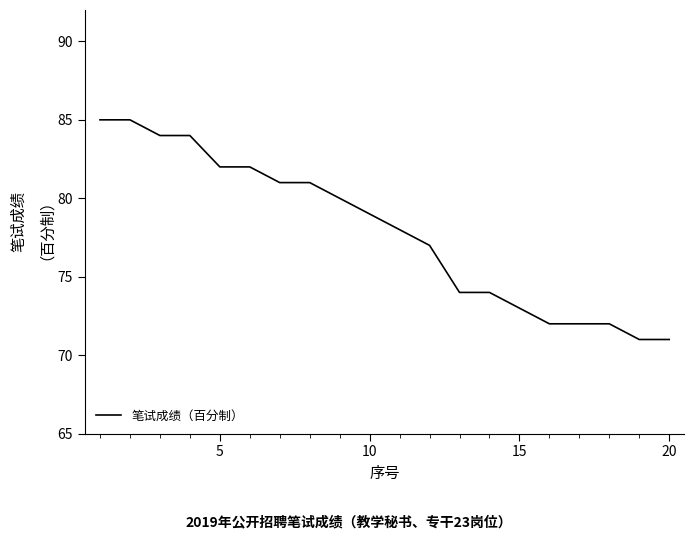

Is this an area chart (filled region under the line)?

No